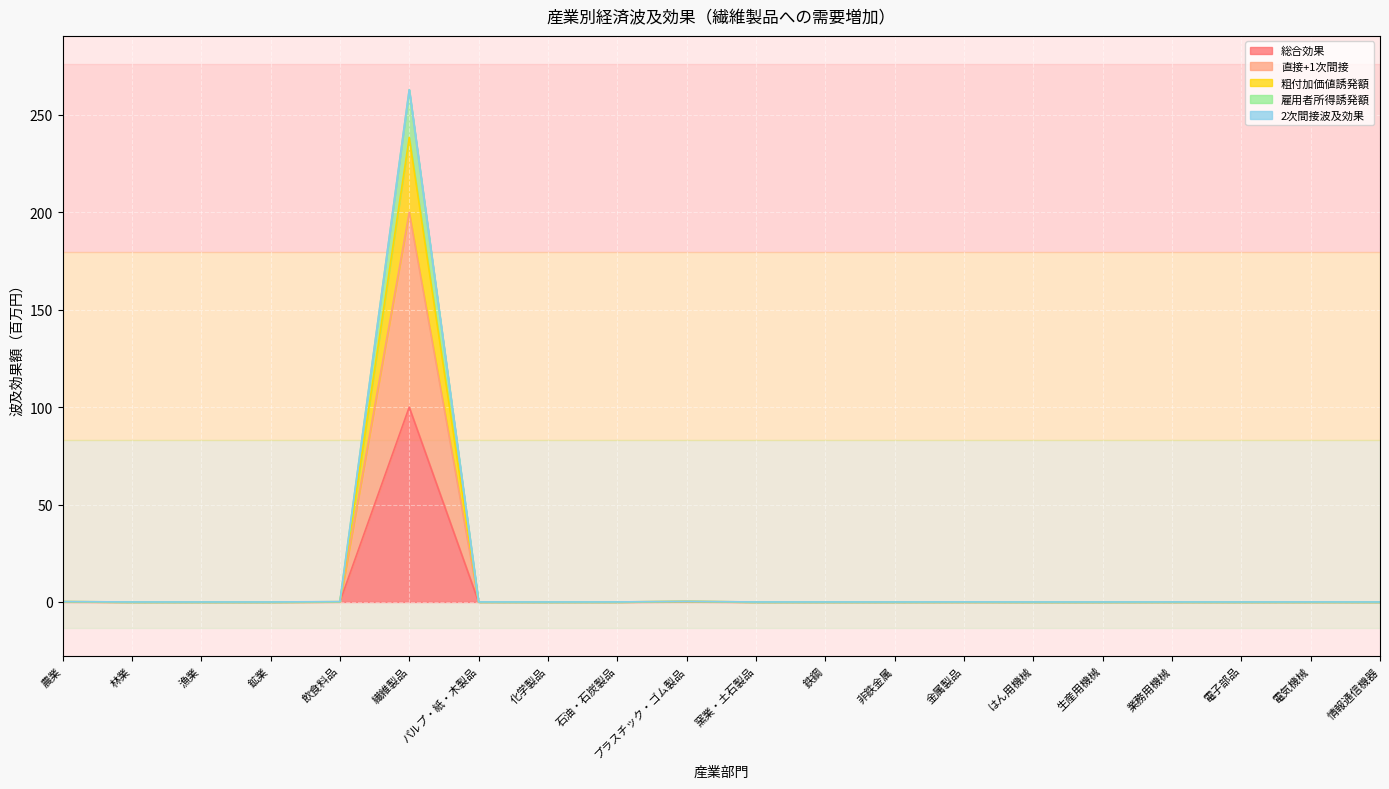

At which category is the sum across all series the highest?

繊維製品